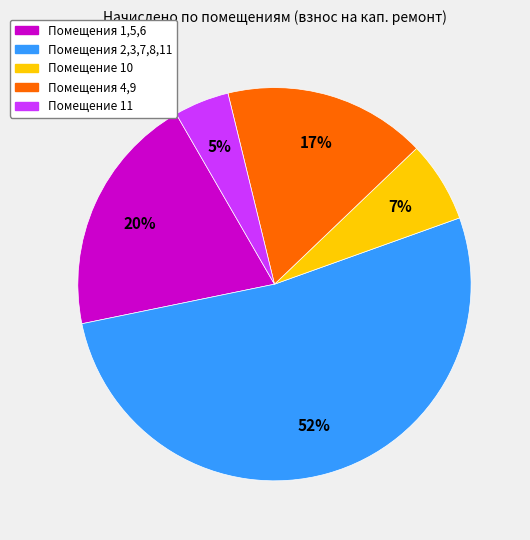

Is there a majority slice in this chart?

Yes